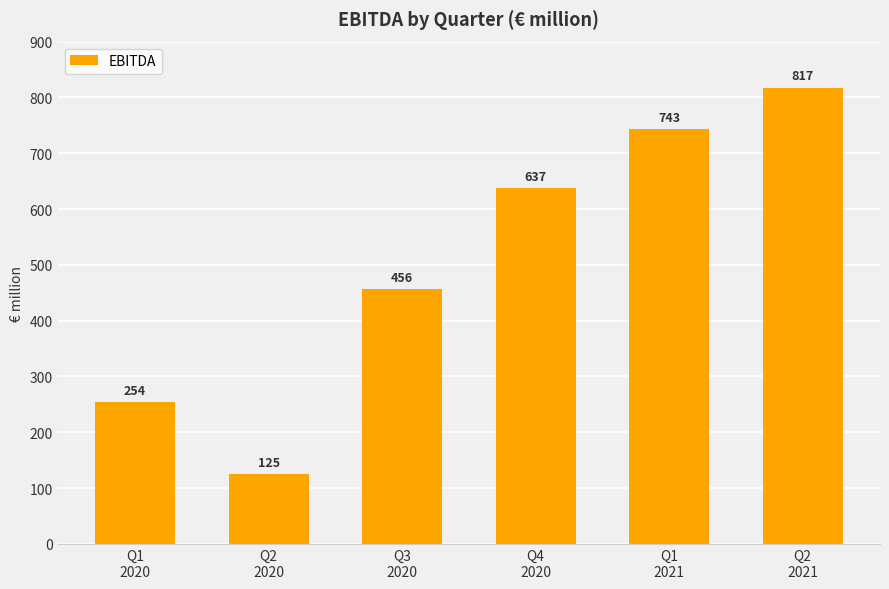

Which has a higher value, Q3
2020 or Q2
2021?

Q2
2021